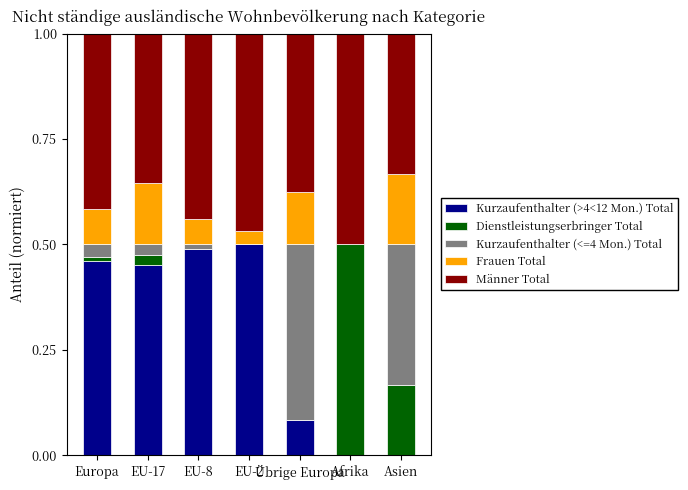

Between Afrika and Europa, which is larger?

Europa